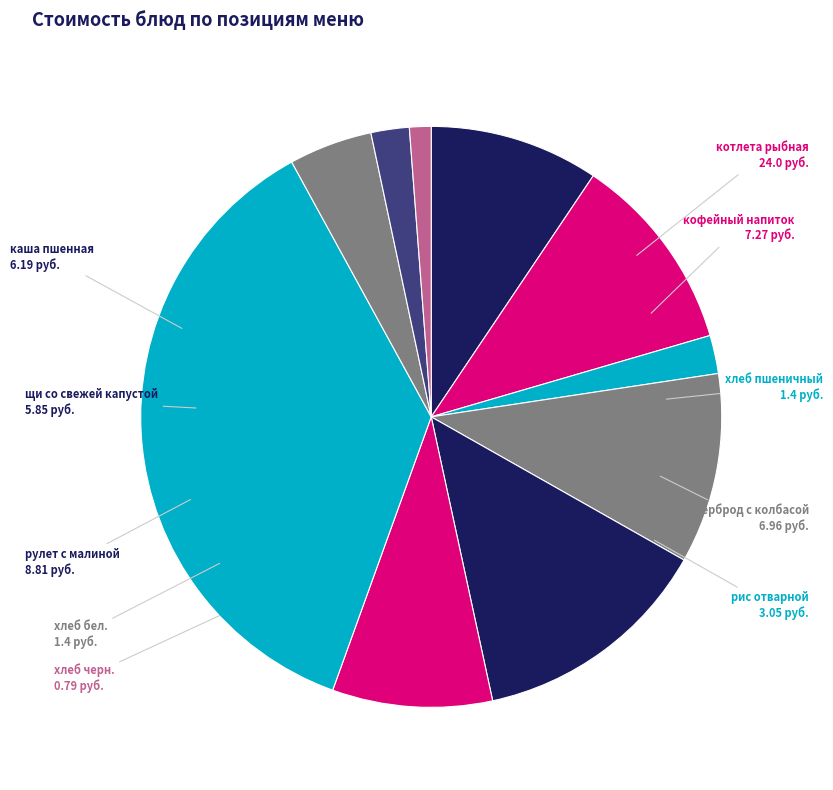

Which category has the biggest portion of the pie?

котлета рыбная